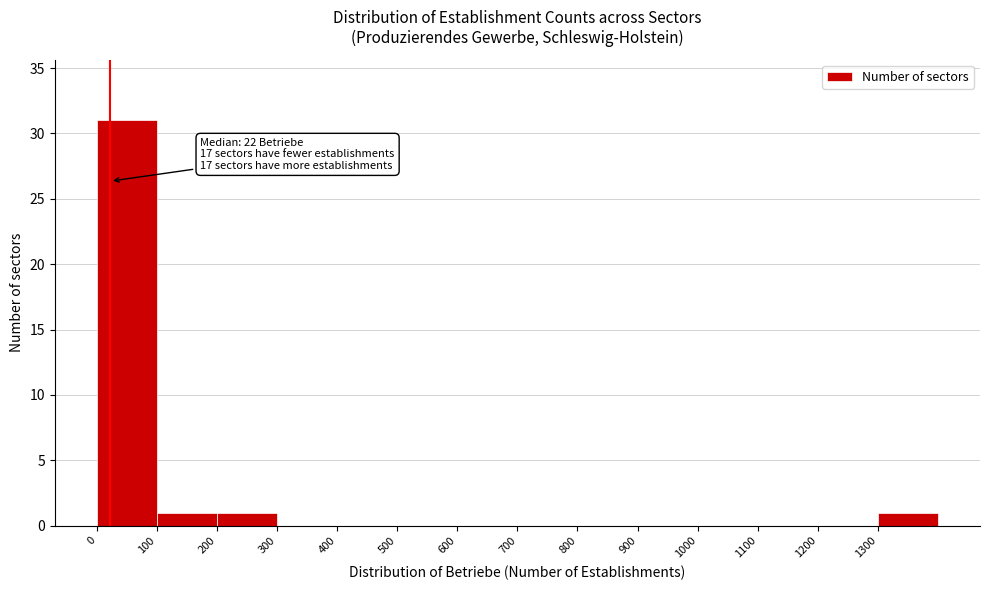

Over which range of the x-axis is the bar tallest?

0 to 100